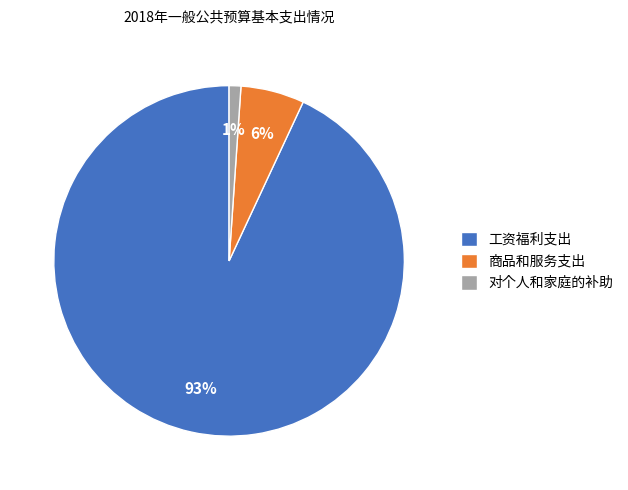

Which has a higher value, 商品和服务支出 or 工资福利支出?

工资福利支出